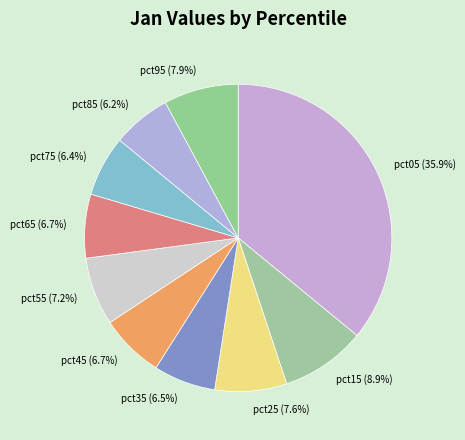

How many segments does this pie chart have?

10